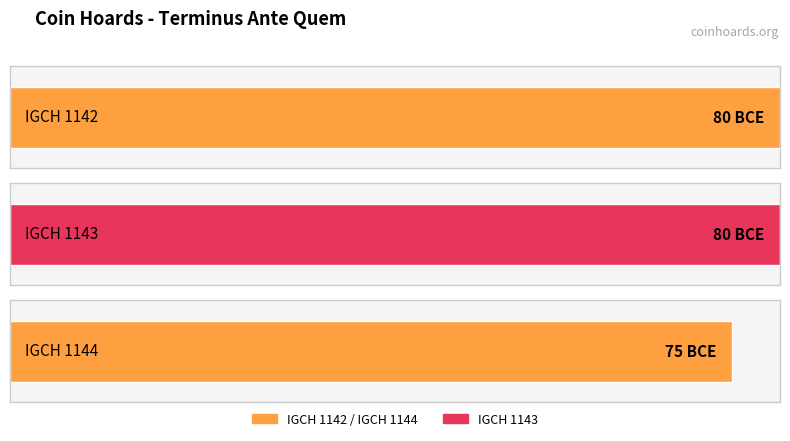

Which has a higher value, IGCH 1143 or IGCH 1142?

IGCH 1143